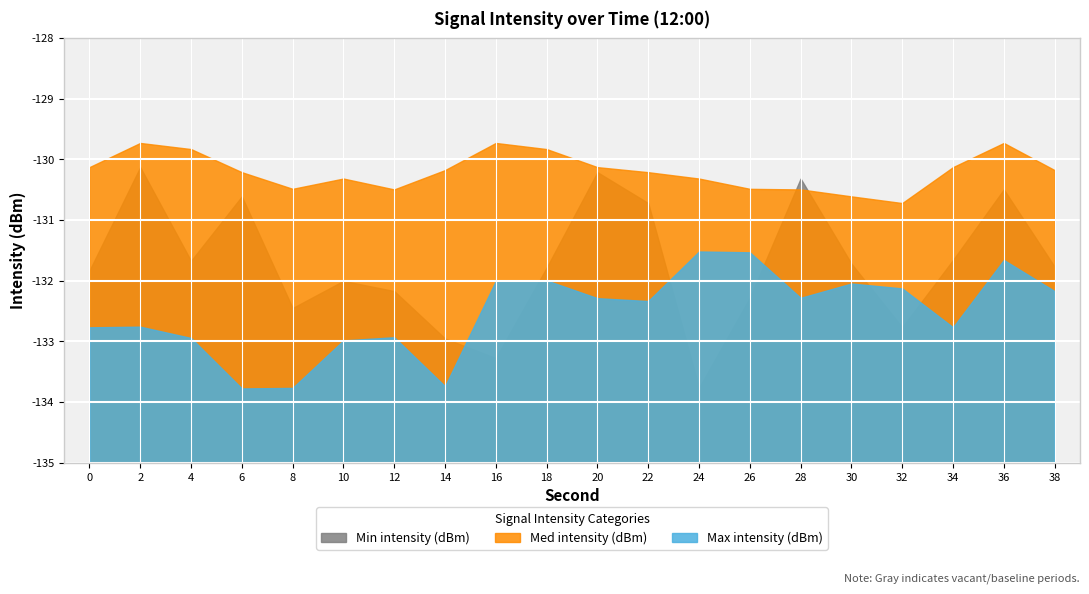

The Min intensity (dBm) series shows -132.5 at 8. True or false?

True